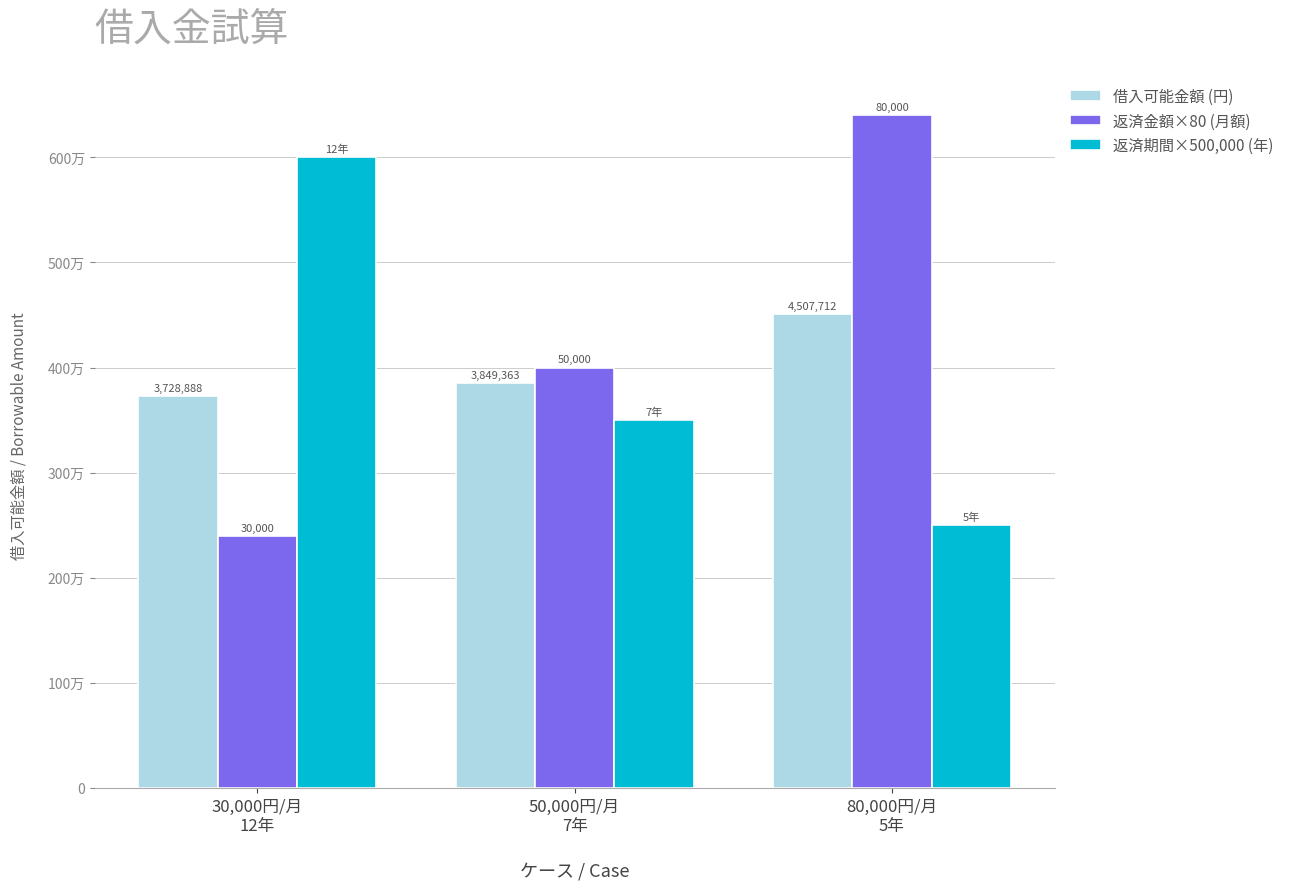

What is the value of the 借入可能金額 (円) bar at the 2nd from the left?

3849363.6